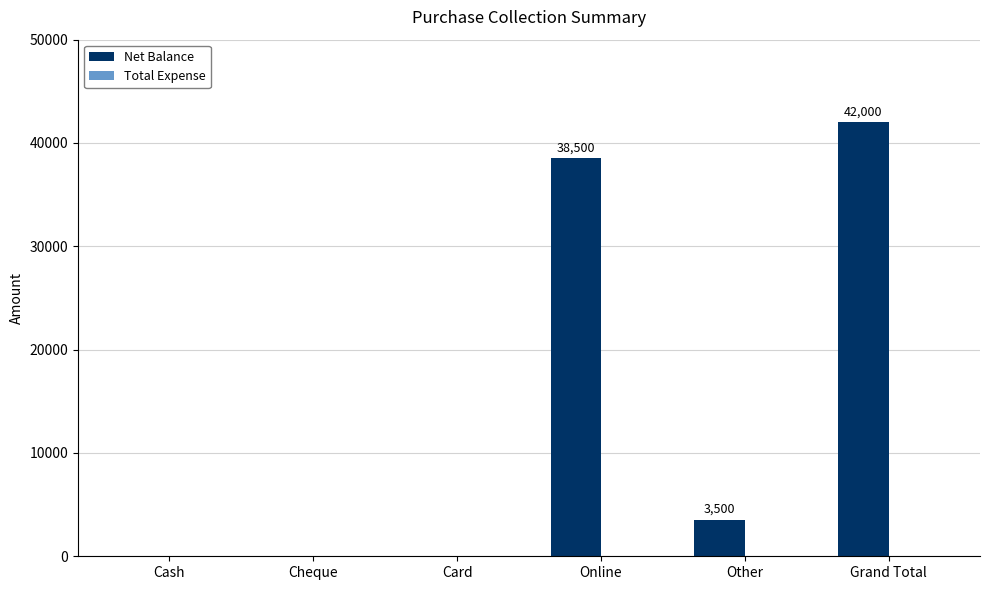

Are the bars horizontal?

No